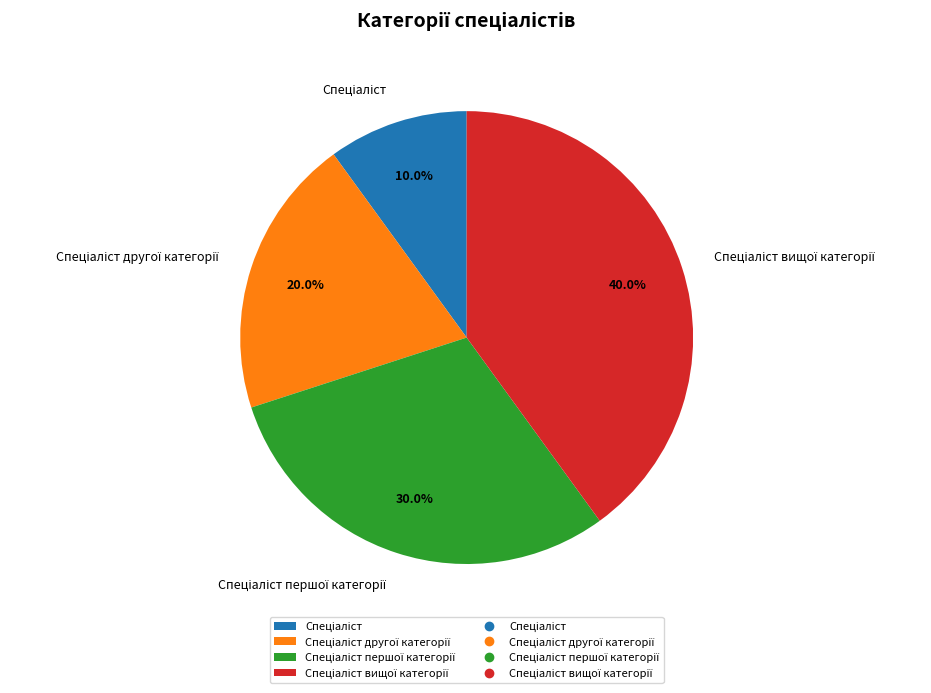

Is there any slice that represents more than half of the pie?

No